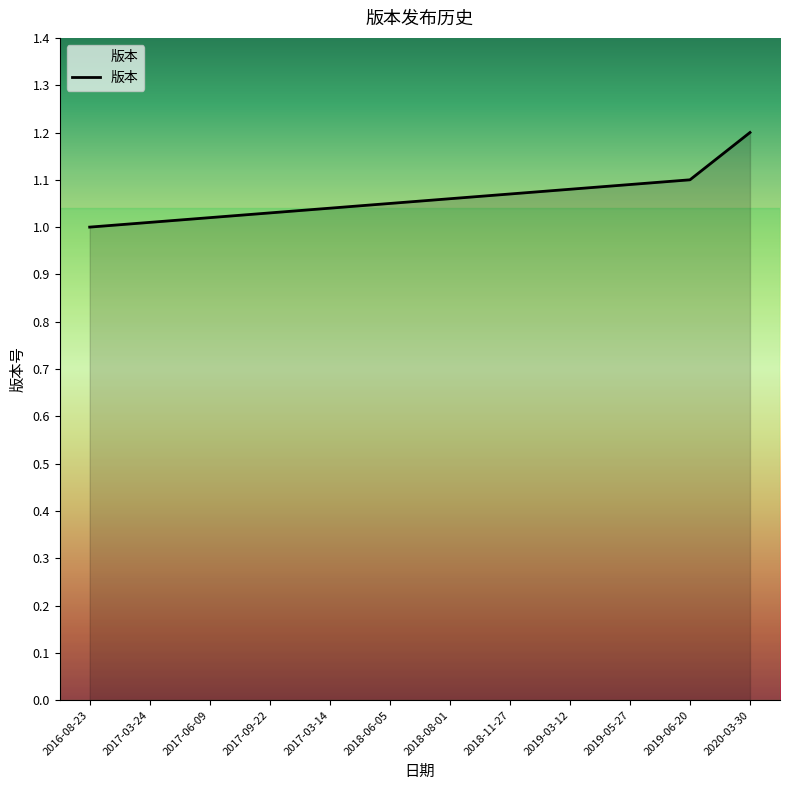

What position from the left is 2019-06-20?

11